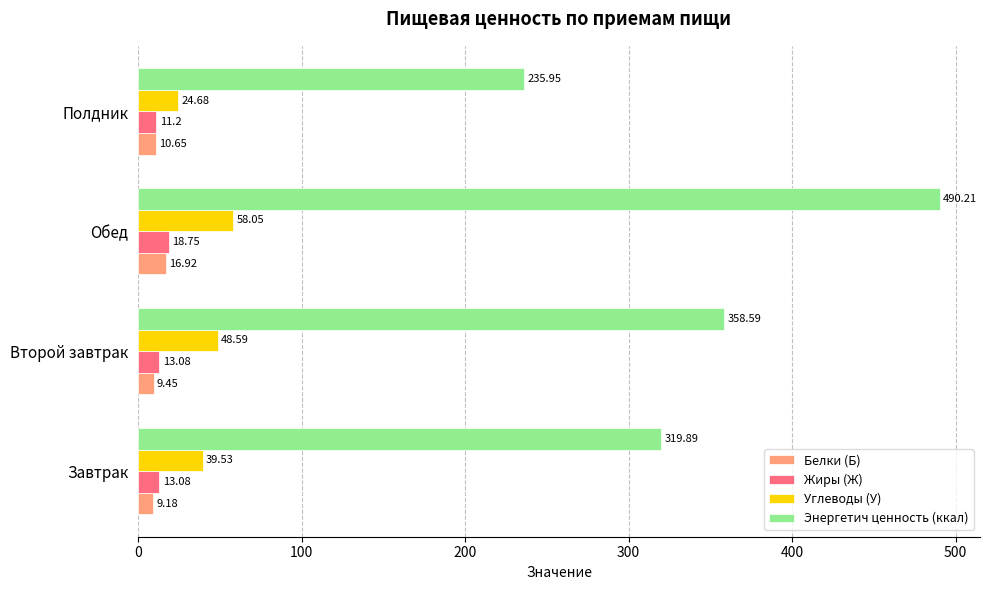

What is the difference between the maximum and second lowest values in the Энергетич ценность (ккал) series?

170.3